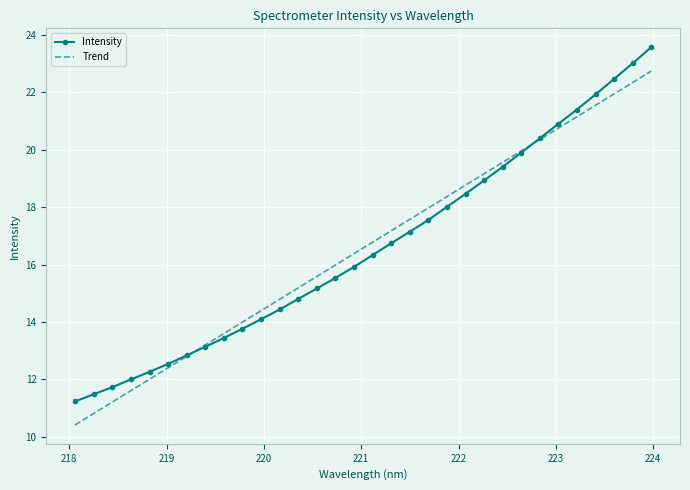

What is the lowest value of the Intensity series?

11.2